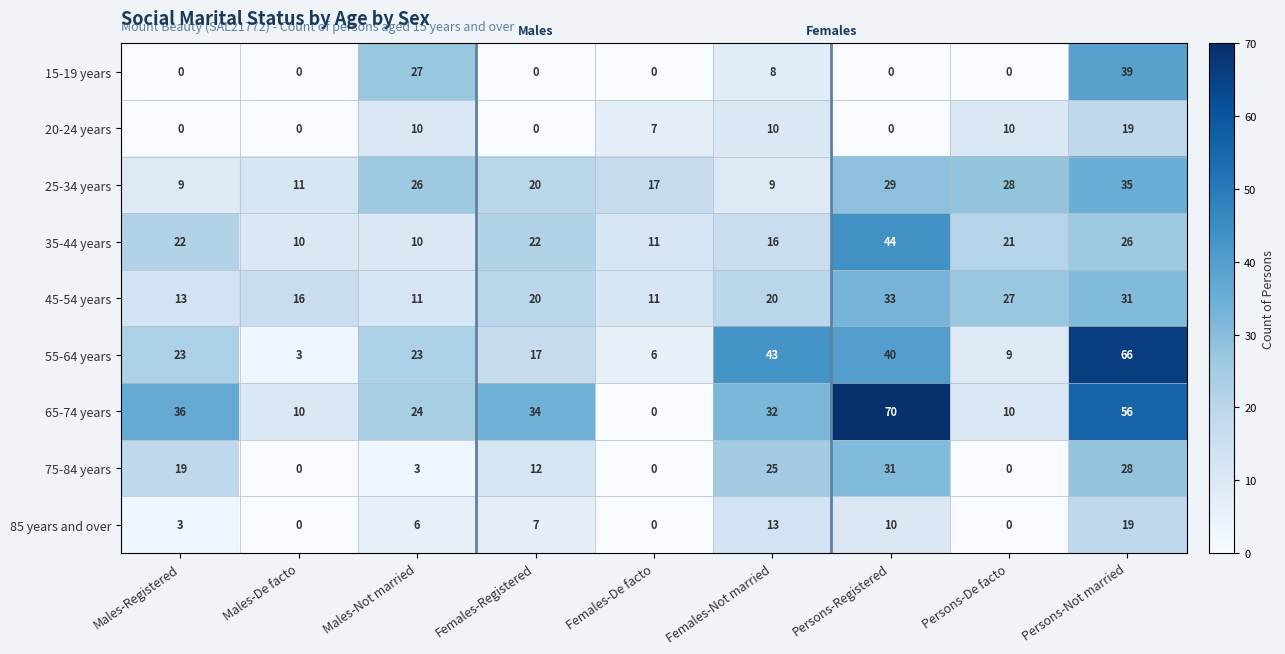

What is the difference between the 55-64 years values at Males-Not married and Persons-Not married?

43